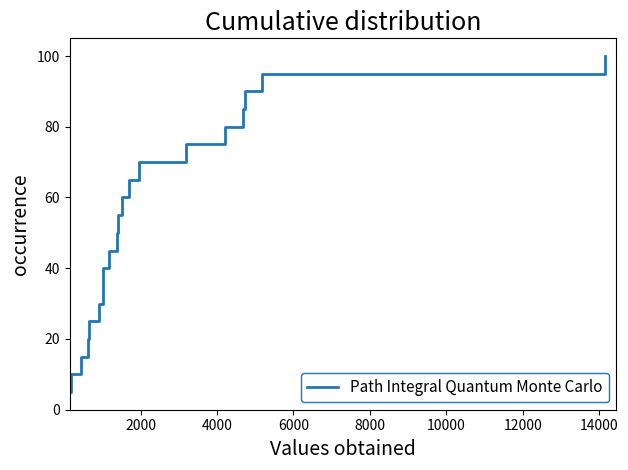

What is the minimum value shown in the chart?

5.0